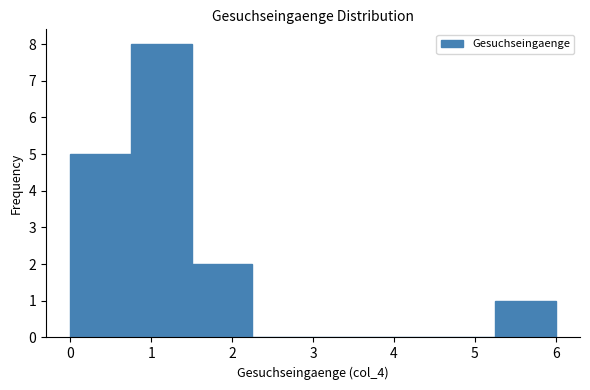

How tall is the bar that spans 1.50 to 2.25 on the x-axis? Neither the bar edges nor the heights are printed on the chart, so give them approximately, as read against the axes.

2